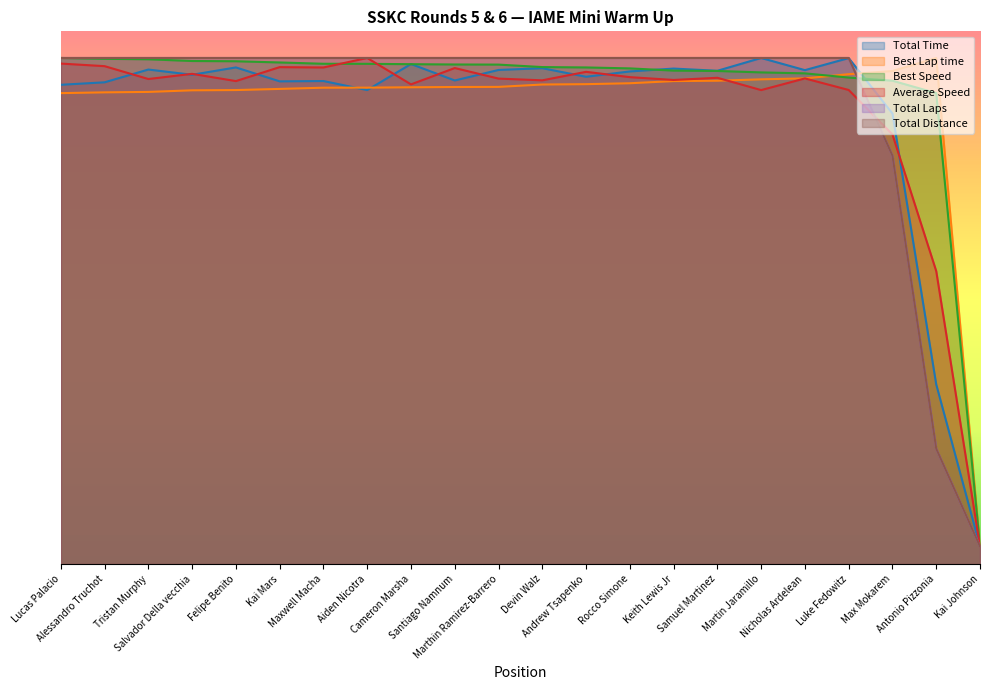

What is the total value across all series at Andrew Tsapenko?

334.3